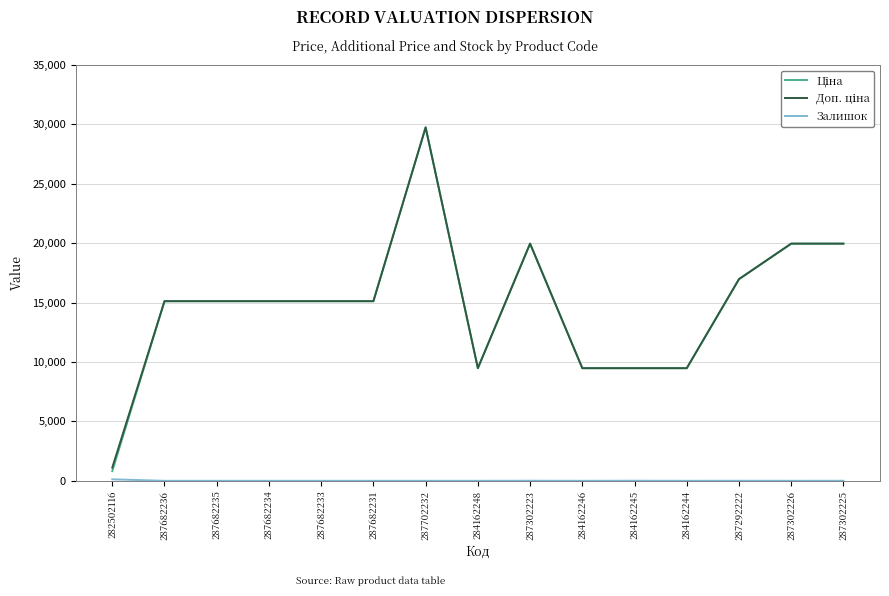

At which category is the sum across all series the highest?

287702232